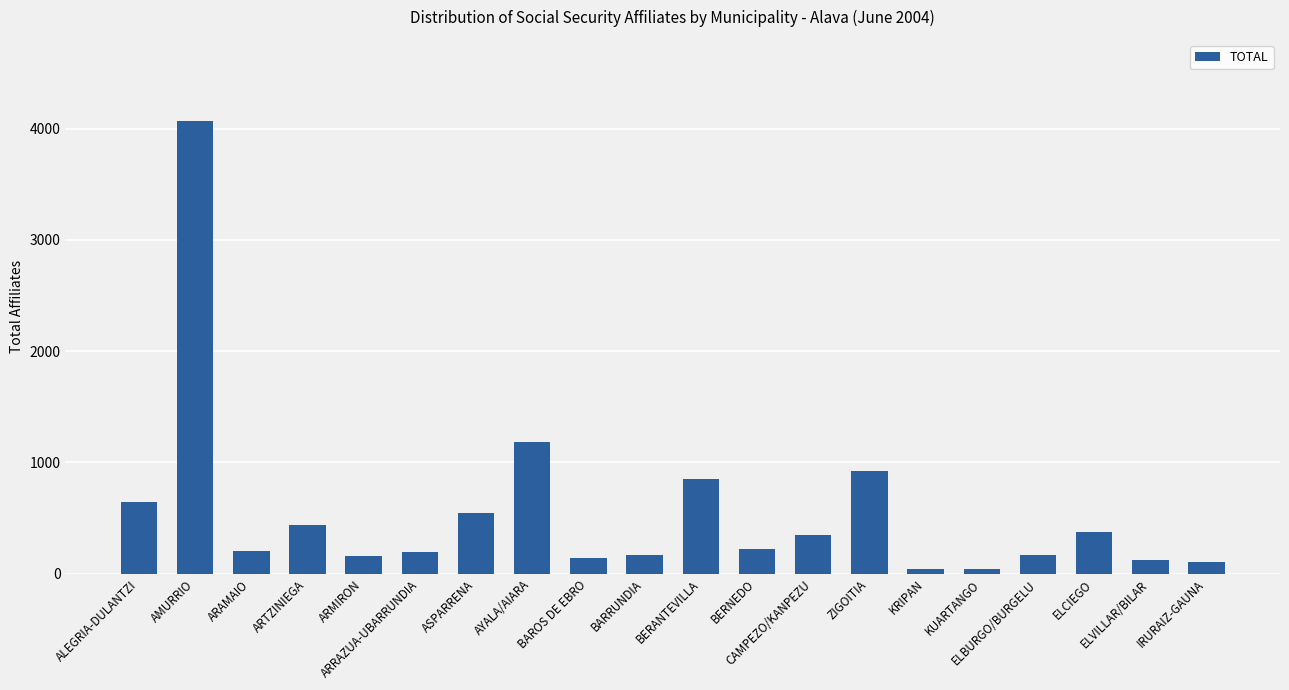

What is the sum of all values?

10967